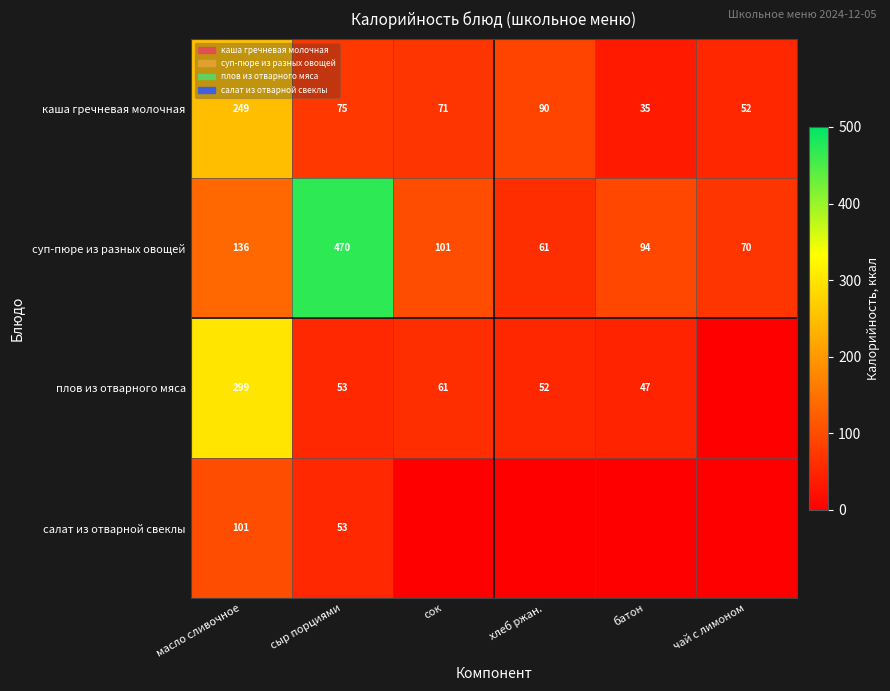

What is the sum of all суп-пюре из разных овощей values?

932